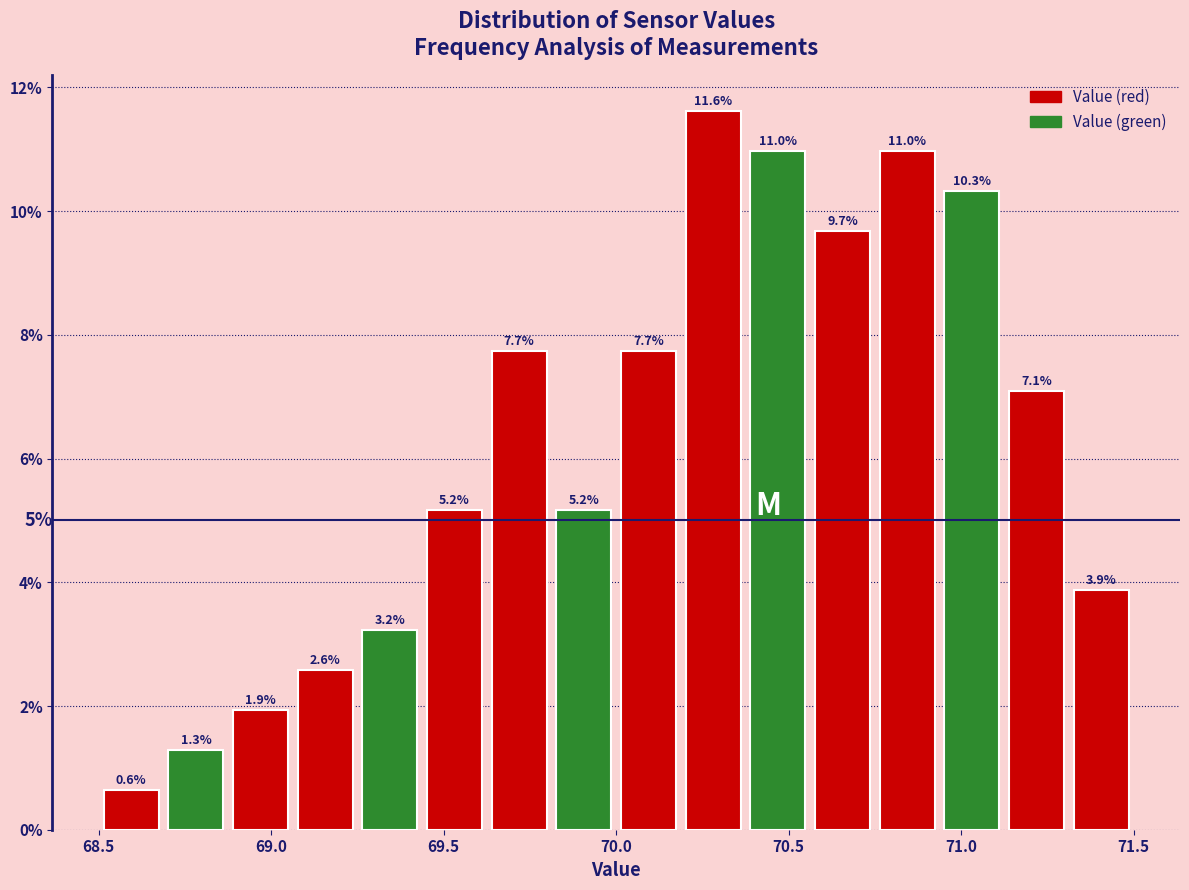

Read against the x-axis, roughly where is the centre of the tallest bar?

70.30